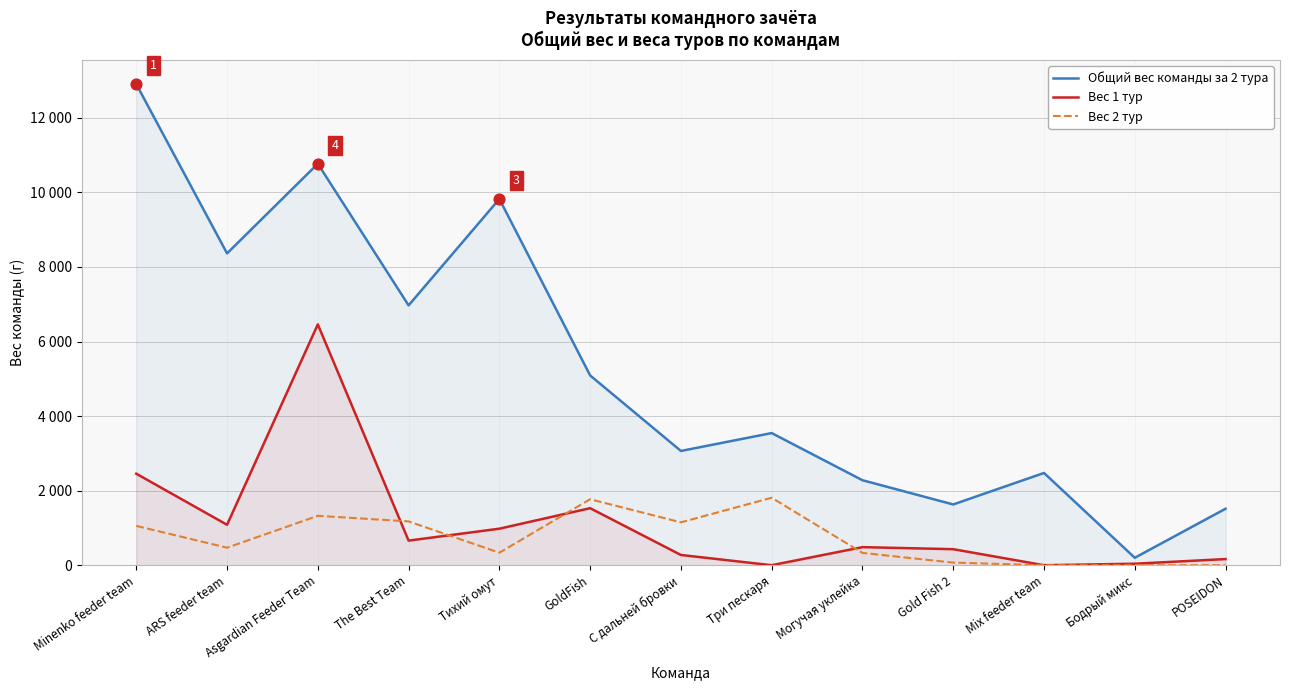

Is the value of Вес 2 тур at GoldFish greater than the value of Общий вес команды за 2 тура at Asgardian Feeder Team?

No